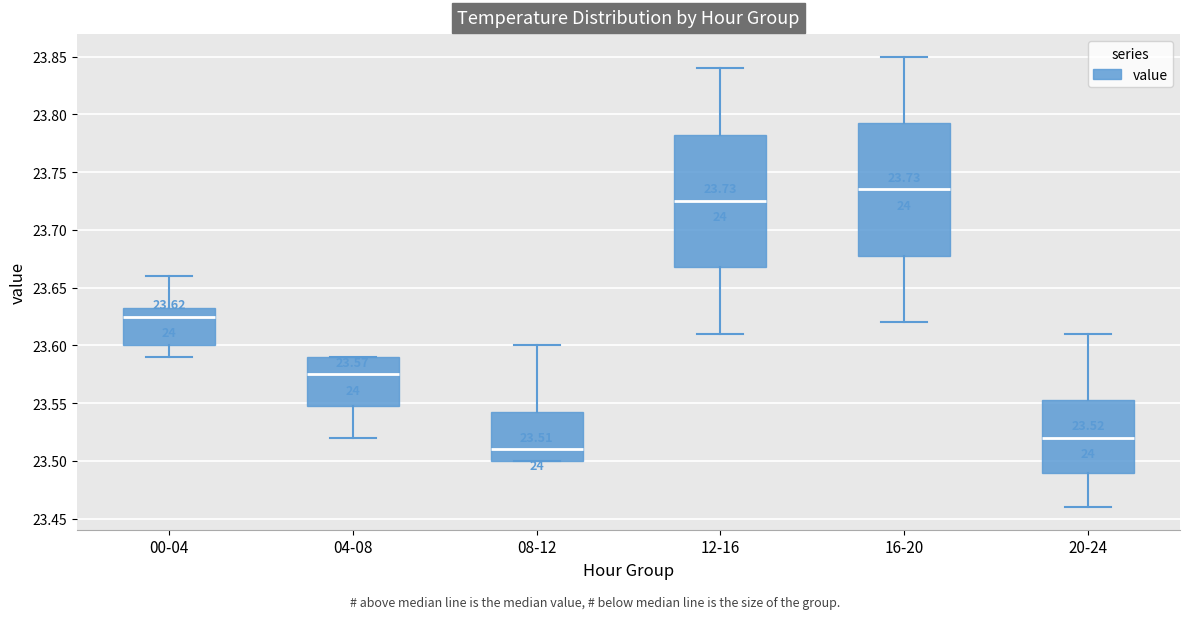

Which box's median line is the lowest?

08-12